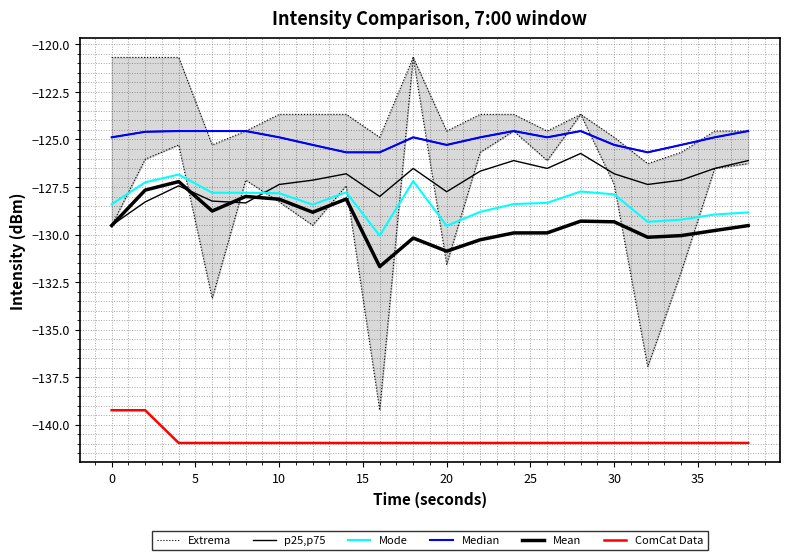

True or false: Mode and ComCat Data cross at least once.

False